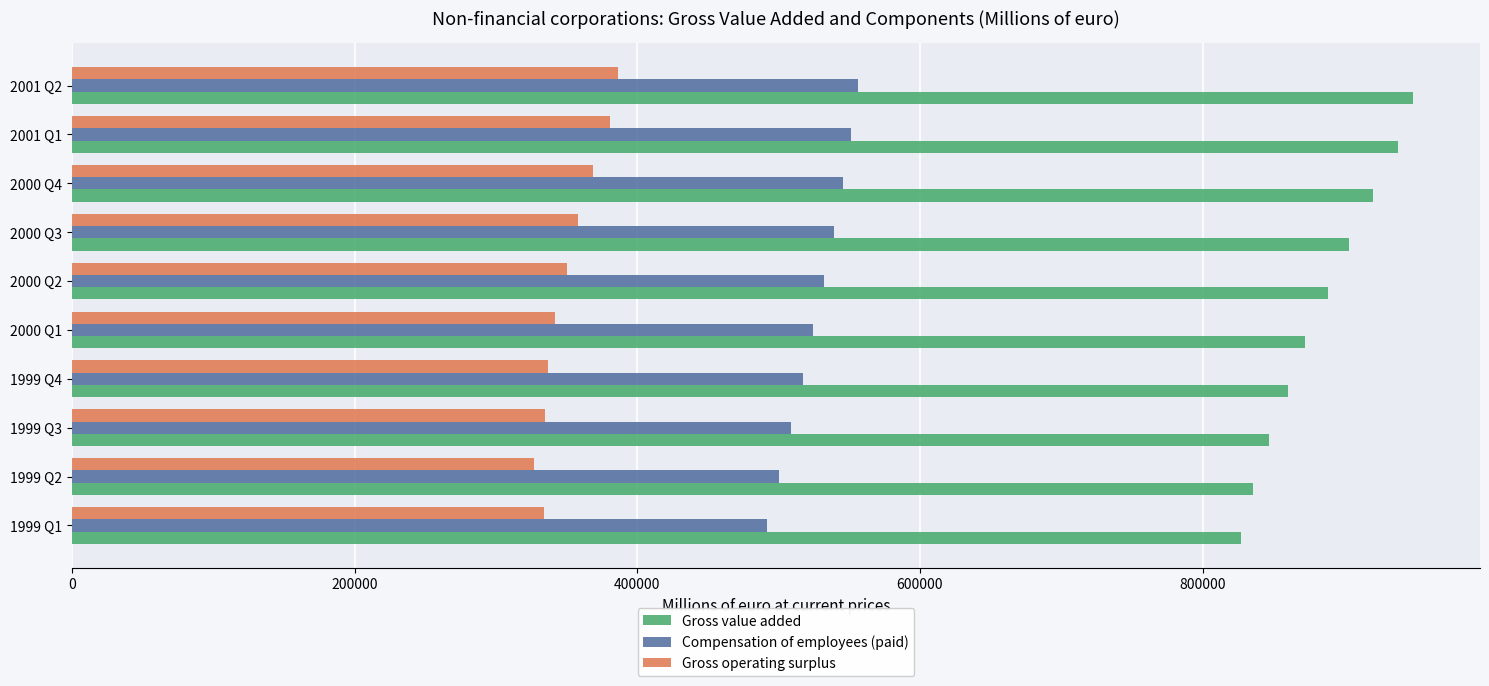

What is the lowest value of the Gross operating surplus series?

327162.7